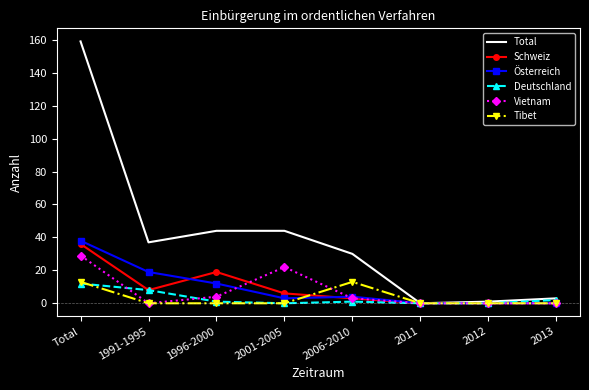

Which series has the largest total across all categories?

Total